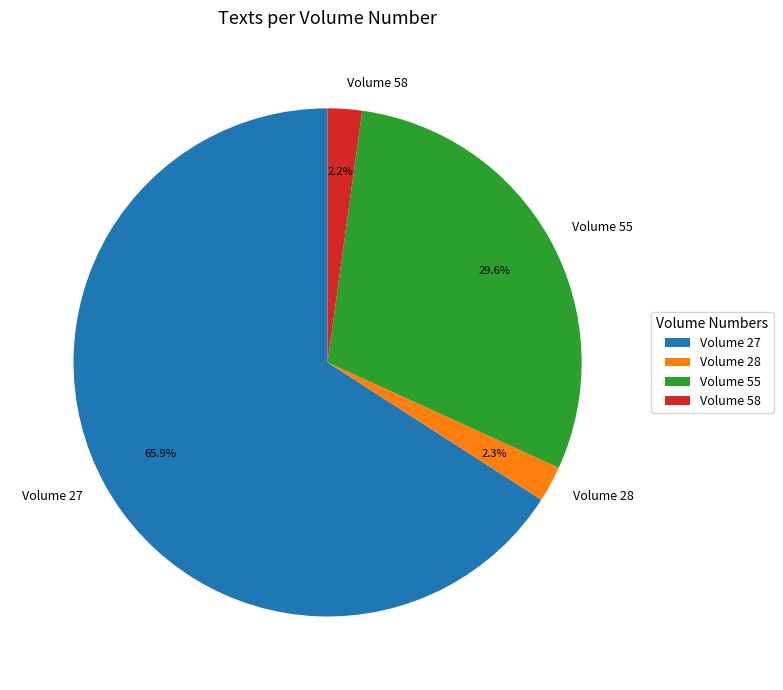

Which category has the biggest portion of the pie?

Volume 27